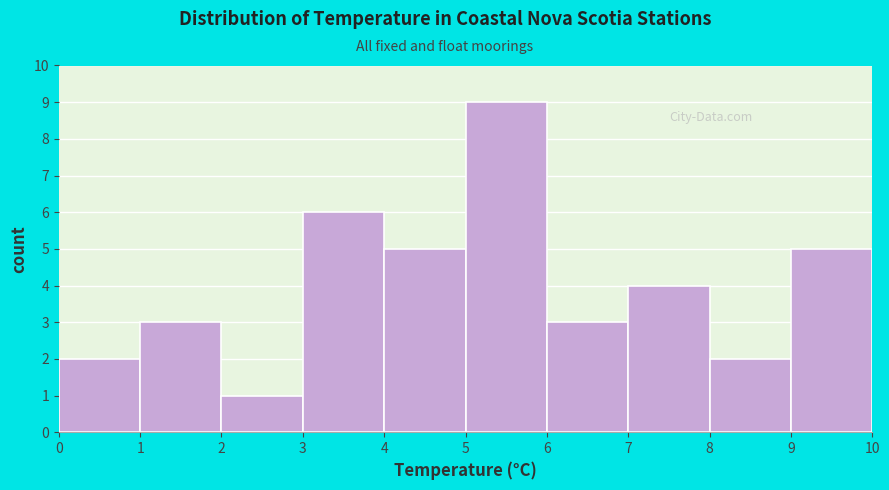

What is the height of the bar covering 2 to 3 on the x-axis? The values are not printed on the chart, so give them approximately, as read against the axis.

1